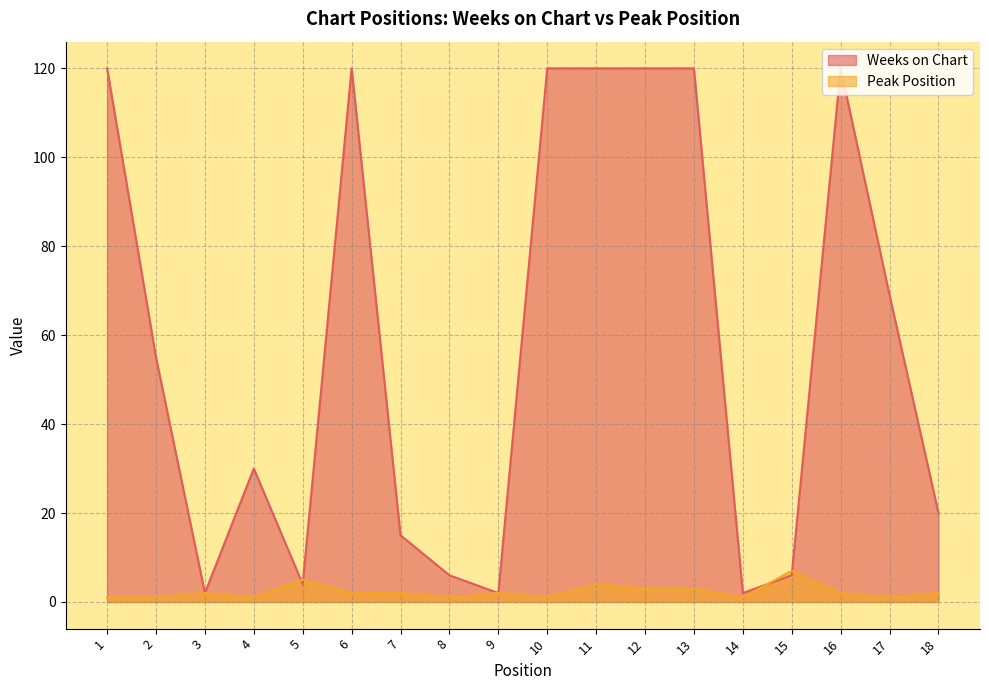

Reading left to right, extract all data points from this chart.

Weeks on Chart: 120	55	2	30	4	120	15	6	2	120	120	120	120	2	6	120	69	20
Peak Position: 1	1	2	1	5	2	2	1	2	1	4	3	3	1	7	2	1	2